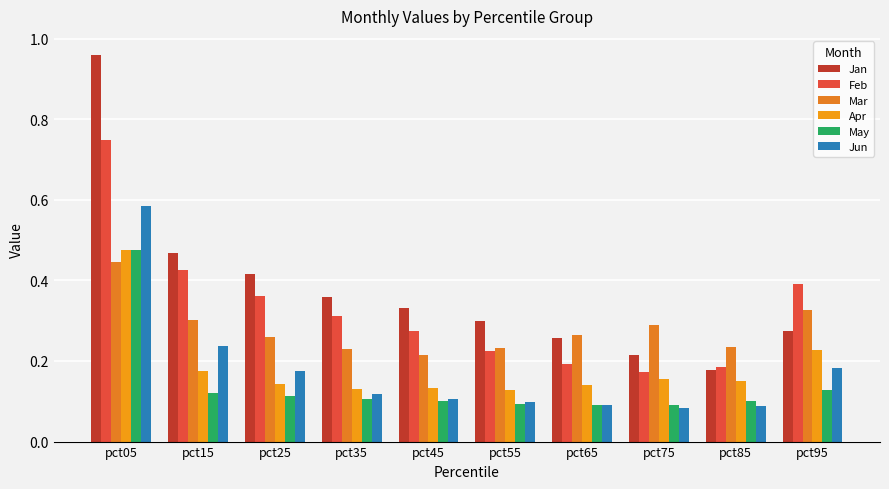

Is the value of Jan at pct35 greater than the value of Apr at pct25?

Yes